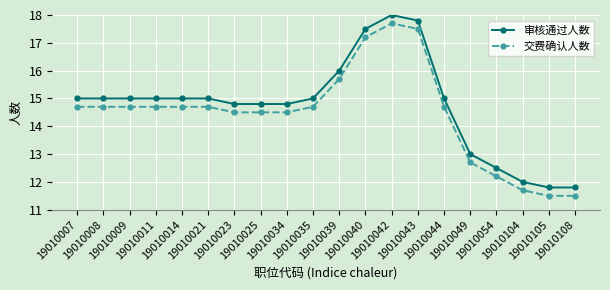

At which category is the sum across all series the highest?

19010042